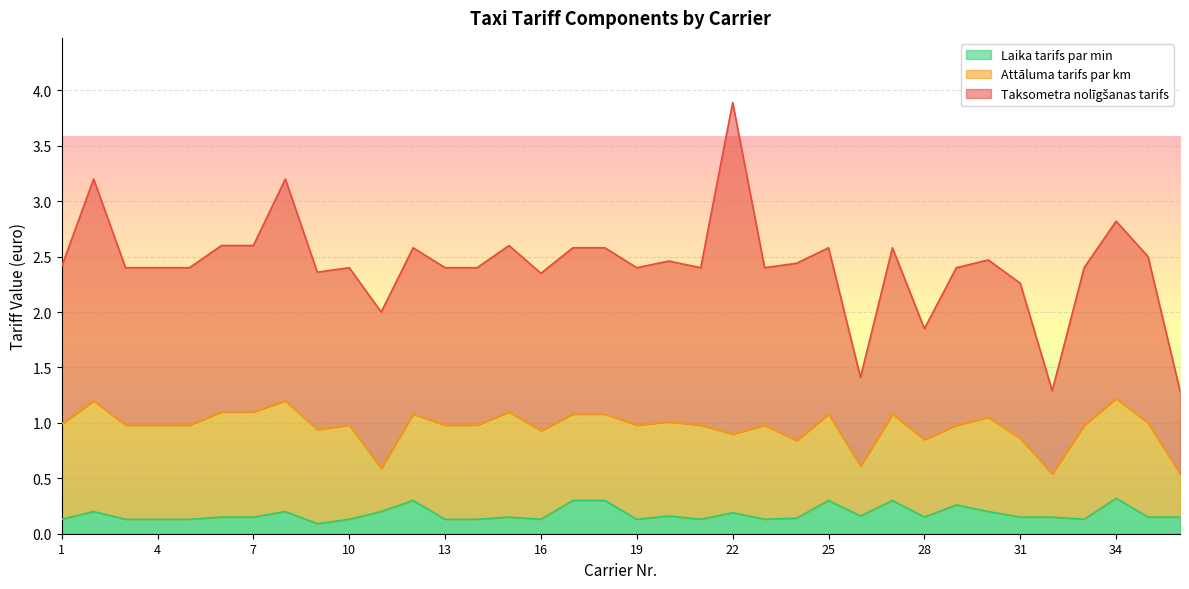

At how many categories does at least one series exceed 0?

36